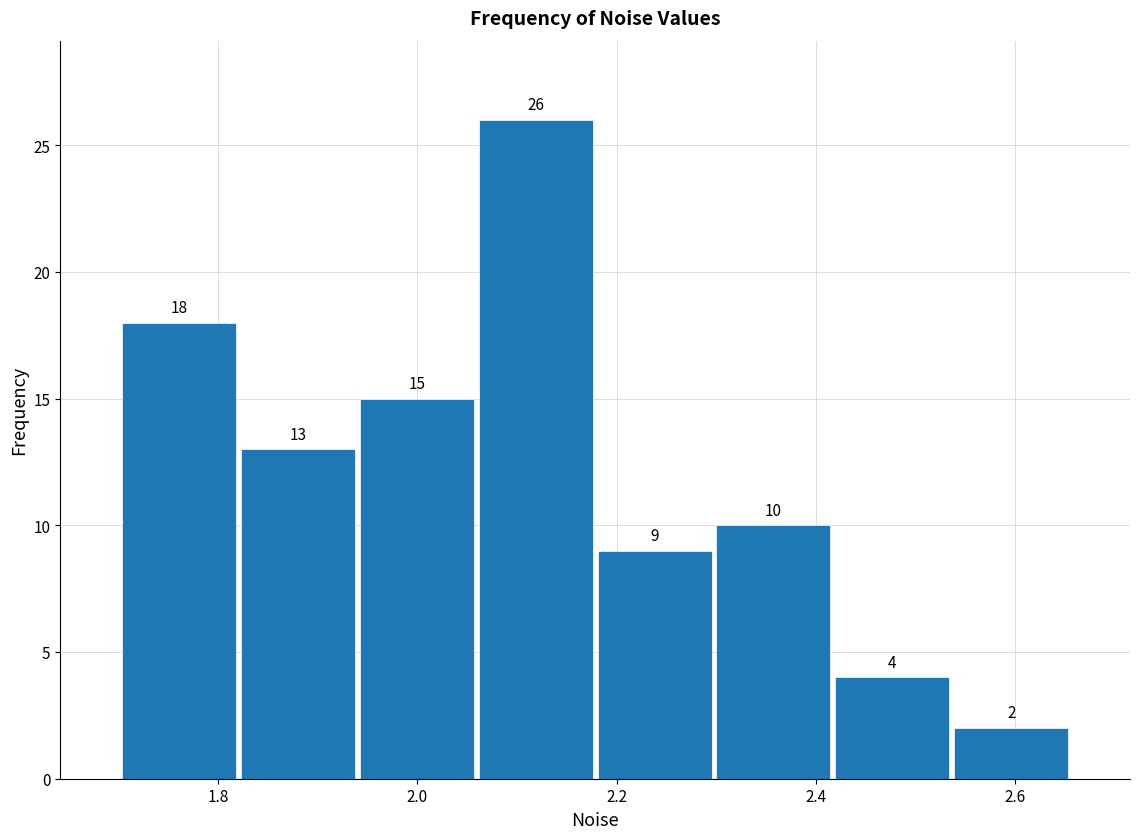

Reading left to right, transcribe this chart: for each bar, give the range it covers on the x-axis and its height. The bar edges are not printed on the chart, so give them approximately, as read against the axis.

1.70 to 1.82: 18
1.82 to 1.94: 13
1.94 to 2.06: 15
2.06 to 2.18: 26
2.18 to 2.30: 9
2.30 to 2.42: 10
2.42 to 2.54: 4
2.54 to 2.66: 2